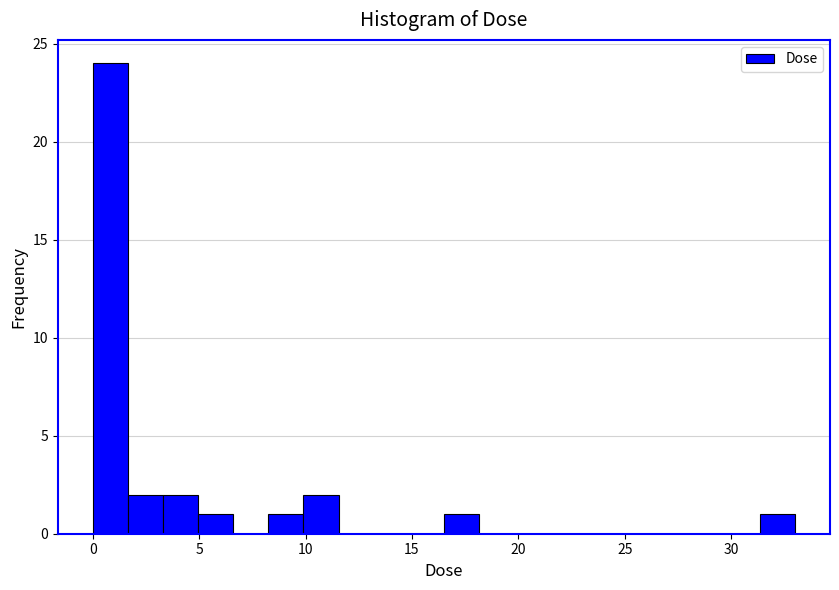

Around what value on the x-axis is the tallest bar? Give the approximate position of its centre, as read against the axis.

1.0